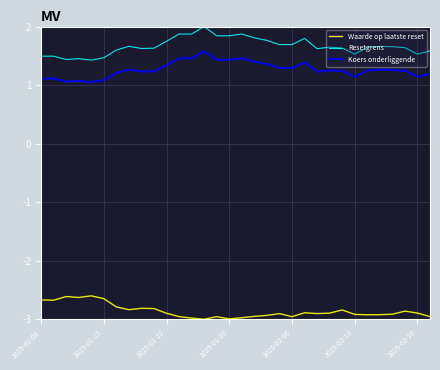

How many Resetgrens values are between 1 and 2?

32